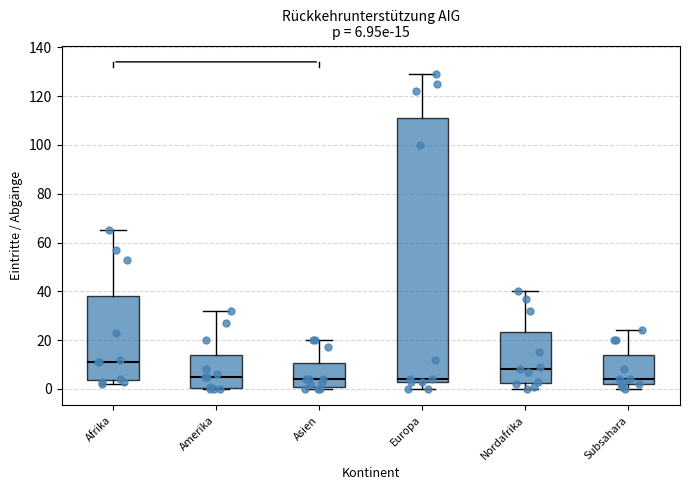

Comparing the boxes themselves (not the whiskers), which one is the tallest?

Europa